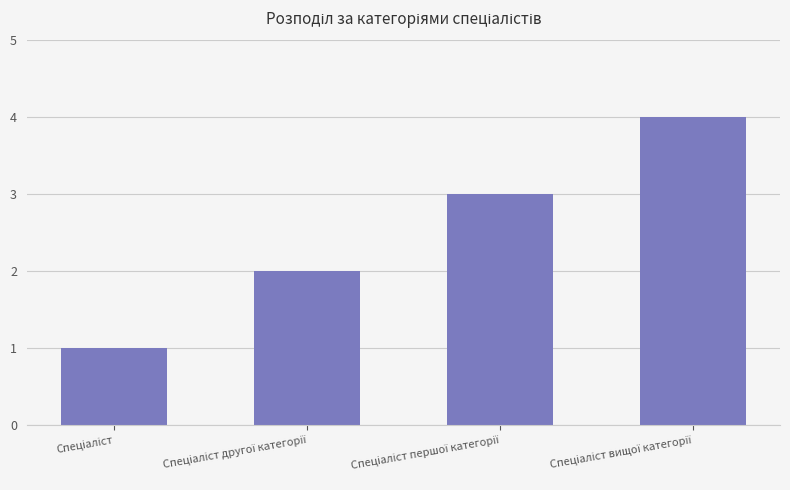

How many values are between 2 and 4?

3